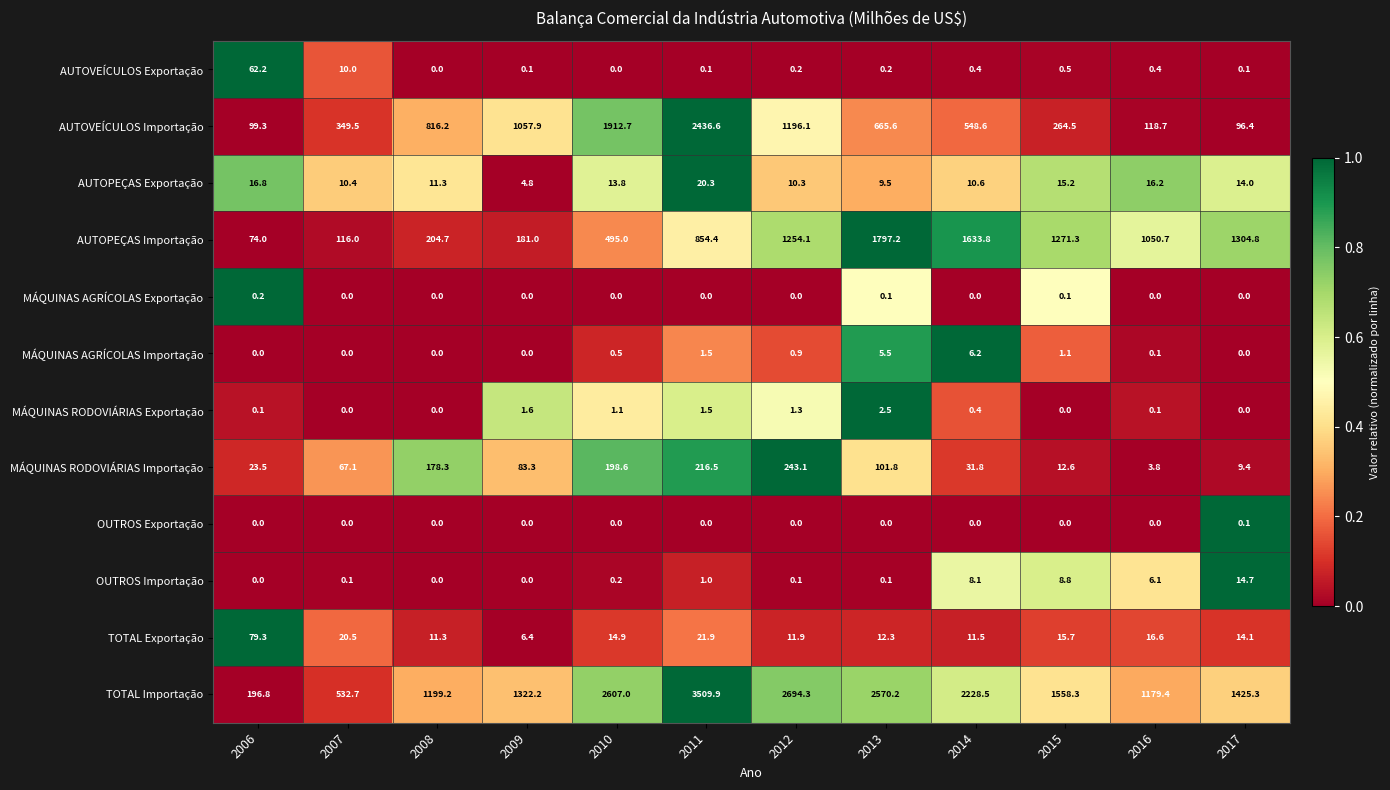

Which category has the highest value across all series?

2011